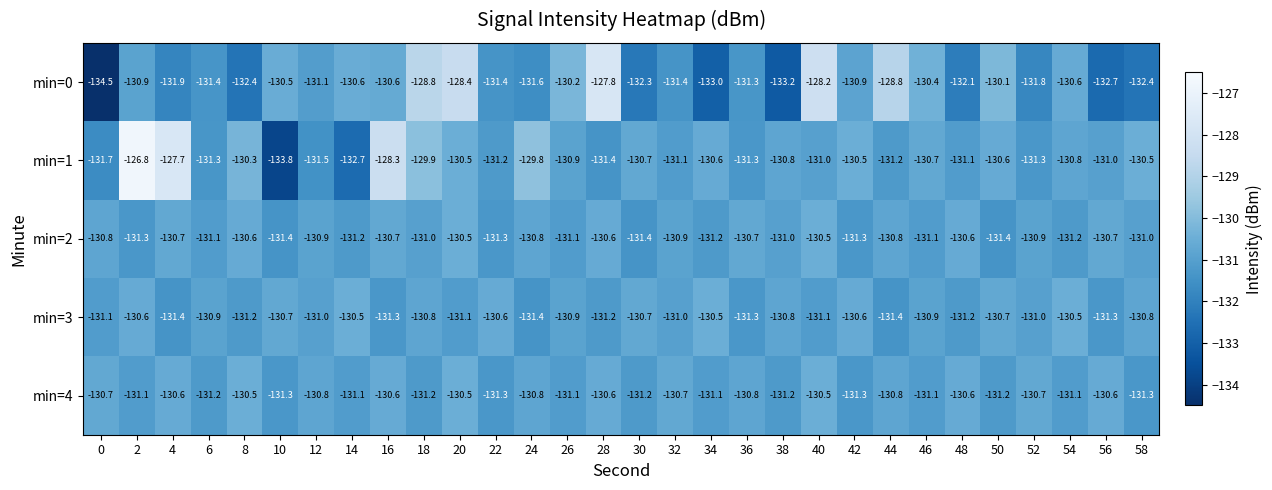

What value does the min=1 series have at 58?

-130.5